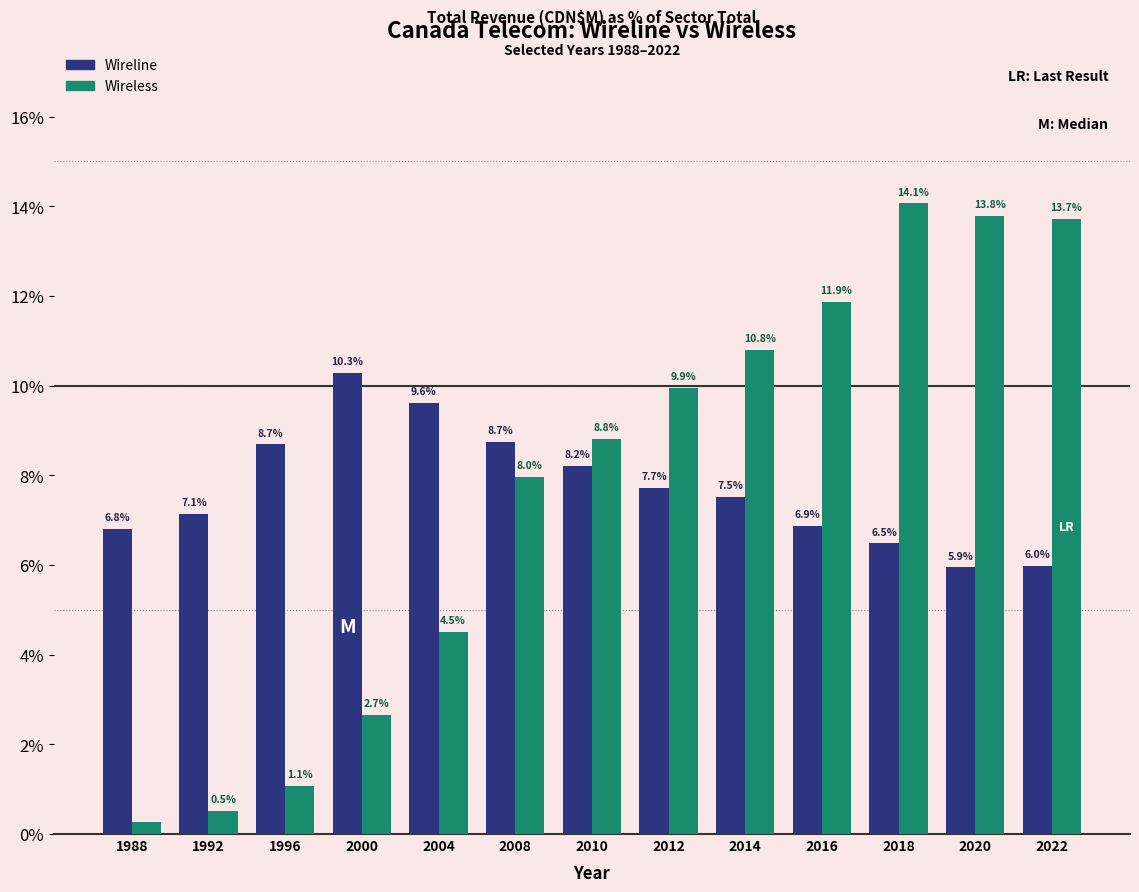

Rank the series by their maximum value, from highest to lowest.

Wireless, Wireline